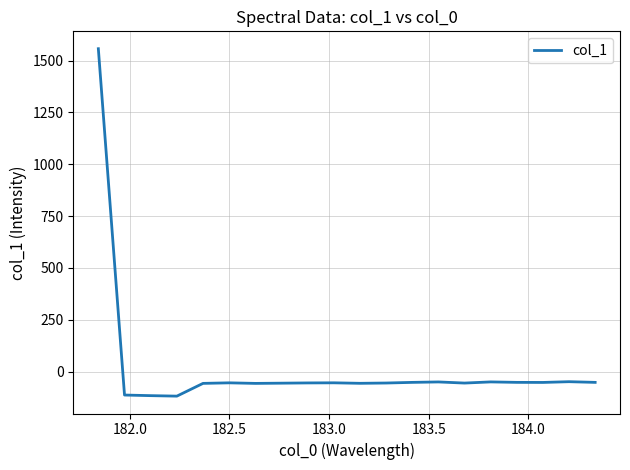

What is the smallest value displayed?

-118.0